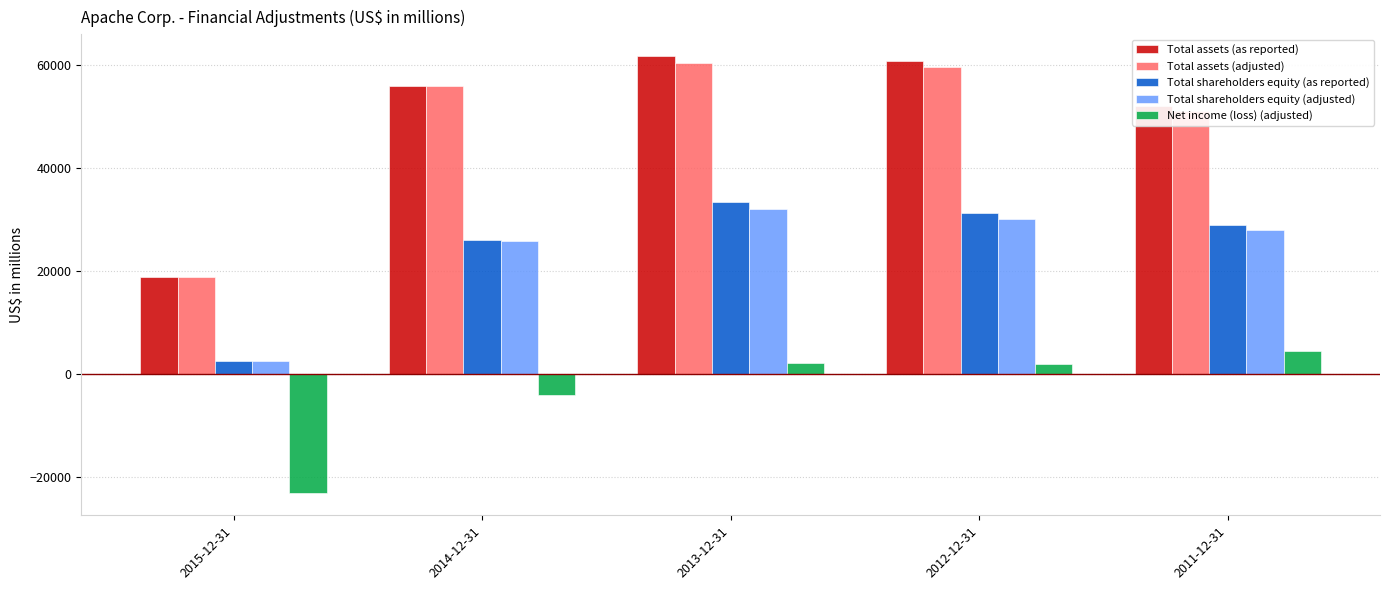

What position from the right is 2011-12-31?

1